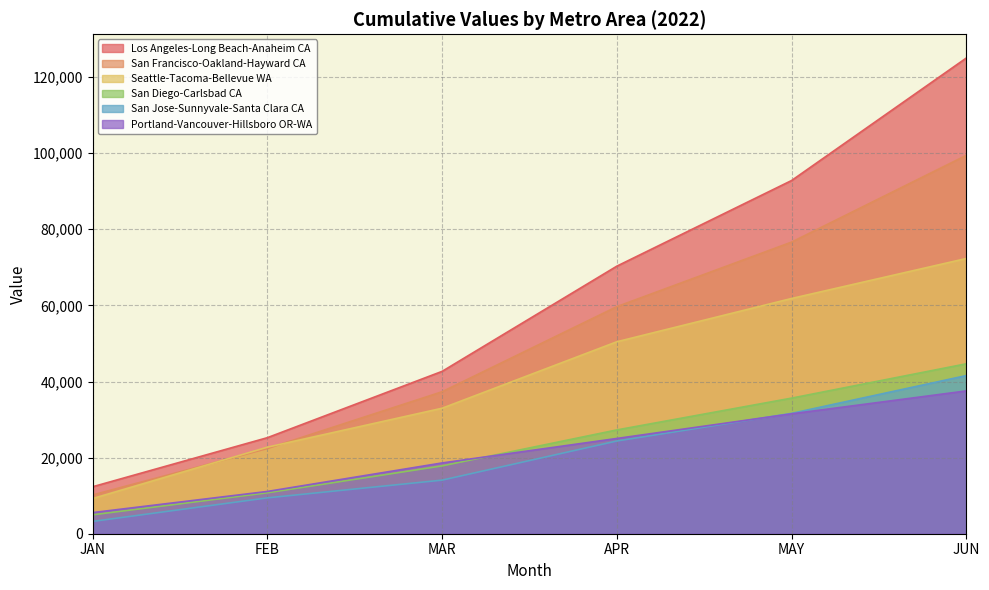

What is the highest value of the San Jose-Sunnyvale-Santa Clara CA series?

41555.7